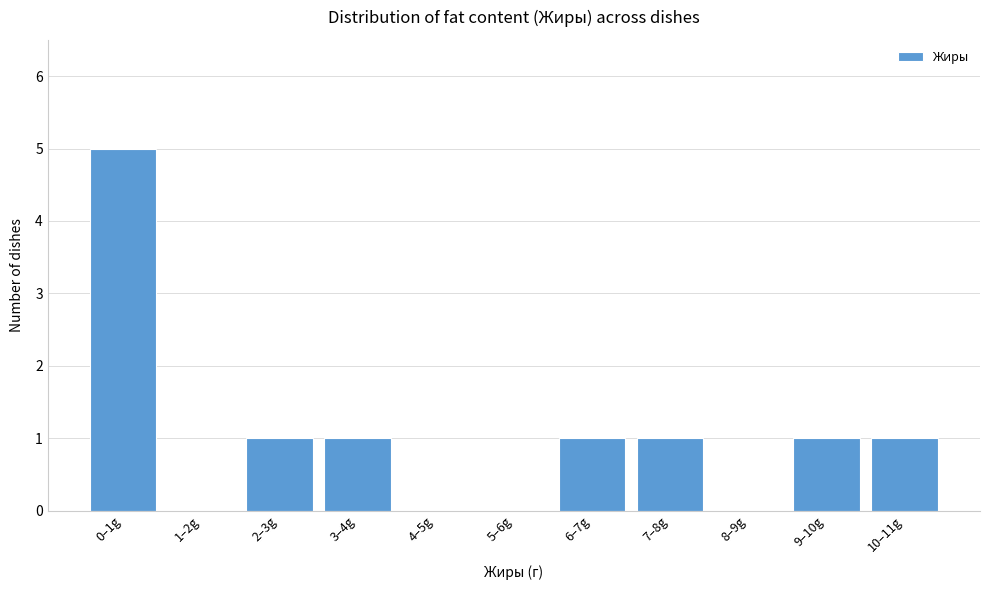

Reading left to right, extract all data points from this chart.

0–1g=5	1–2g=0	2–3g=1	3–4g=1	4–5g=0	5–6g=0	6–7g=1	7–8g=1	8–9g=0	9–10g=1	10–11g=1